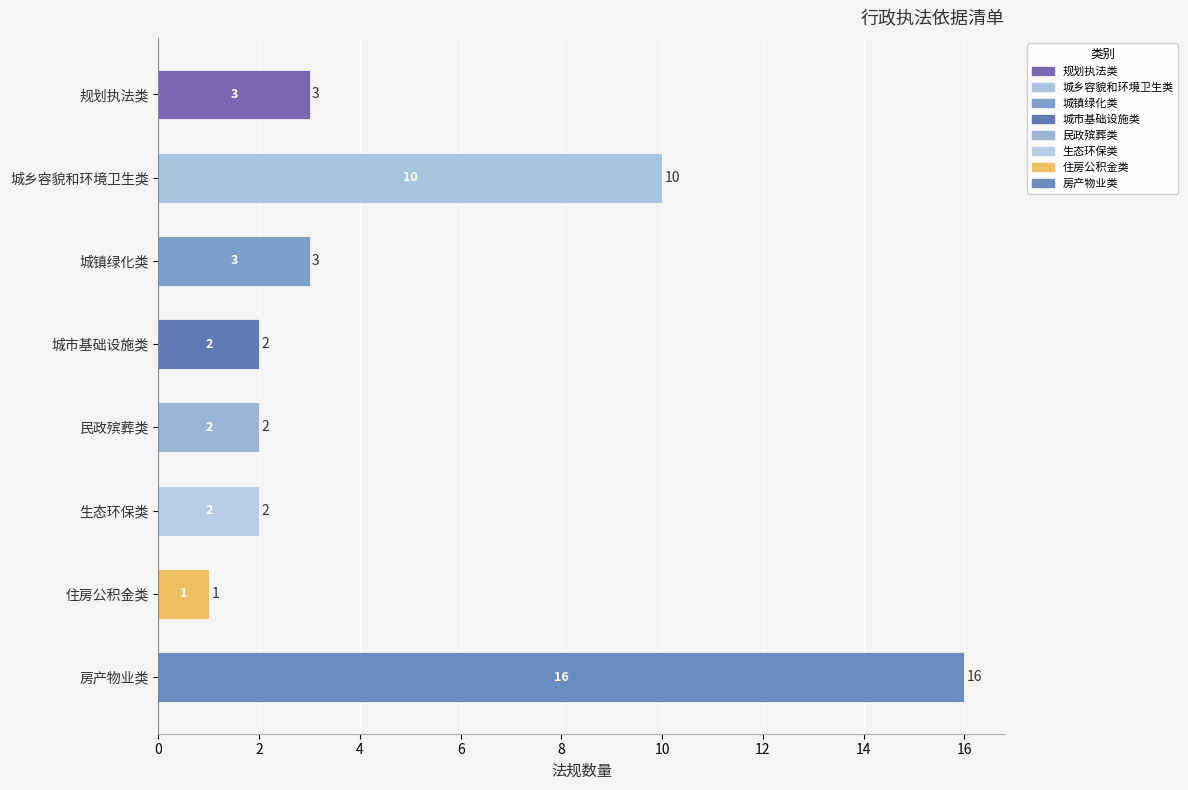

What is the ratio of the value at 城镇绿化类 to the value at 城乡容貌和环境卫生类?

0.3